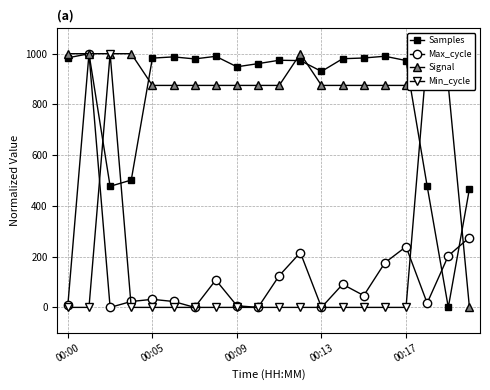

How many interior local valleys does the Samples series have?

5